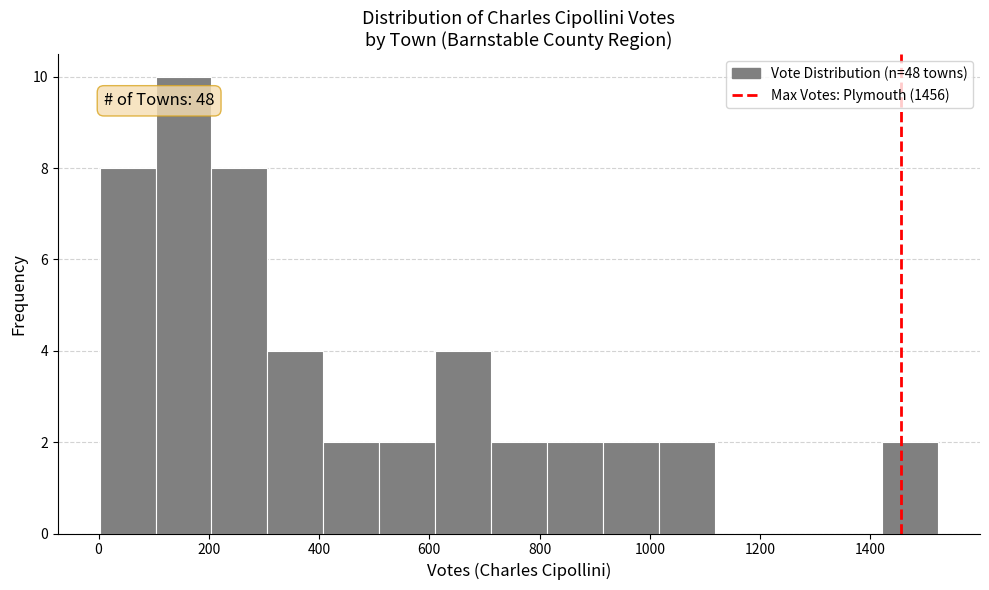

Which range on the x-axis has the tallest bar?

100 to 200